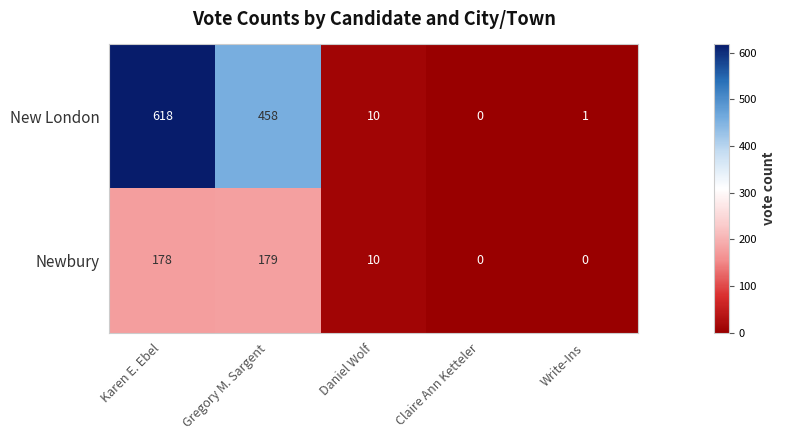

Reading right to left, transcribe all the data shown in this chart.

New London: 1	0	10	458	618
Newbury: 0	0	10	179	178